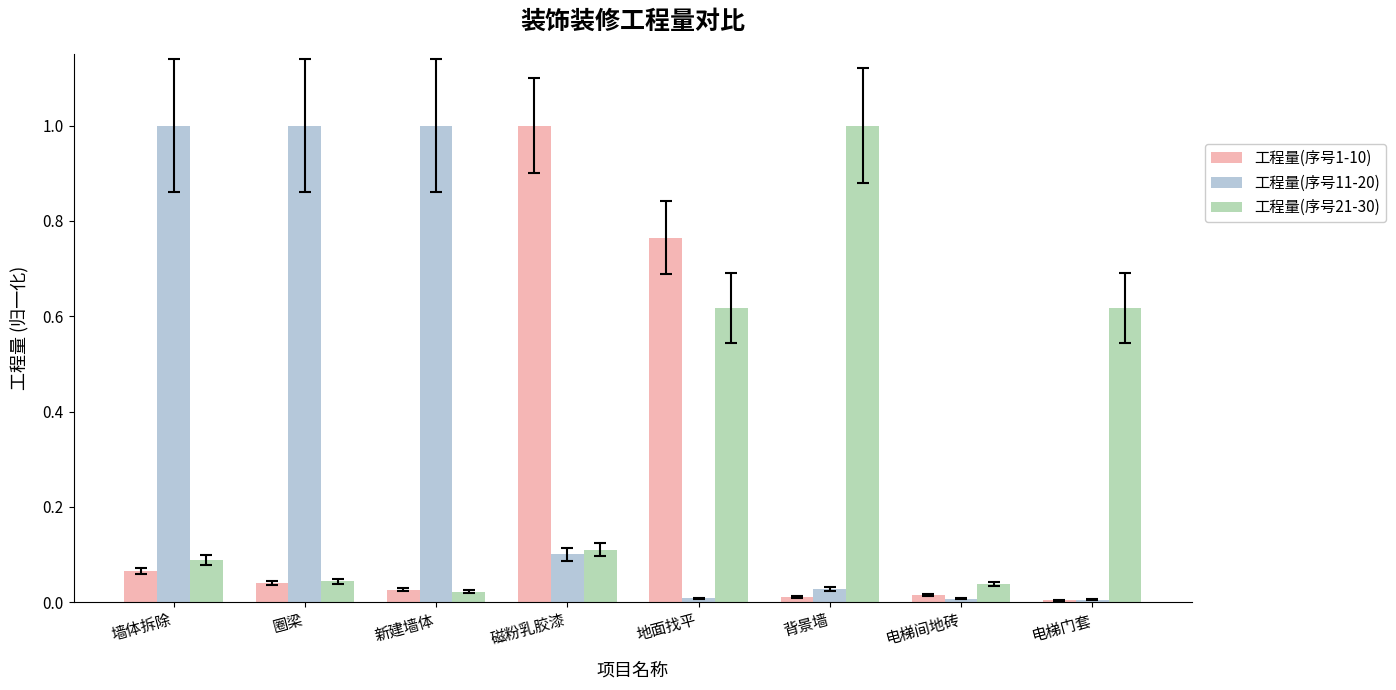

Which category has the highest value in the 工程量(序号1-10) series?

磁粉乳胶漆